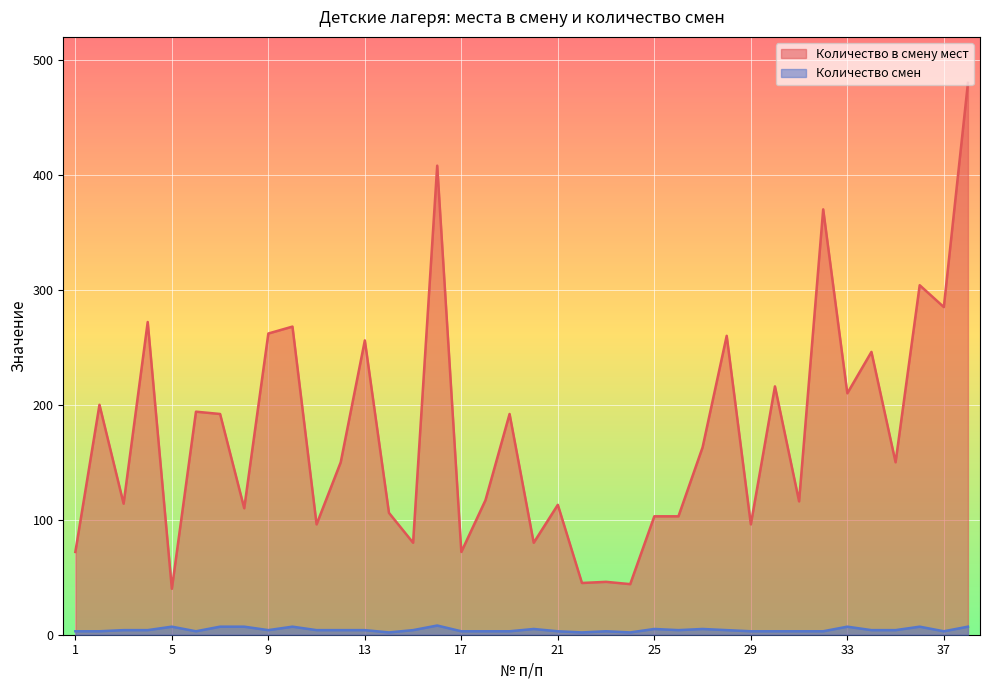

True or false: Количество в смену мест and Количество смен cross at least once.

False